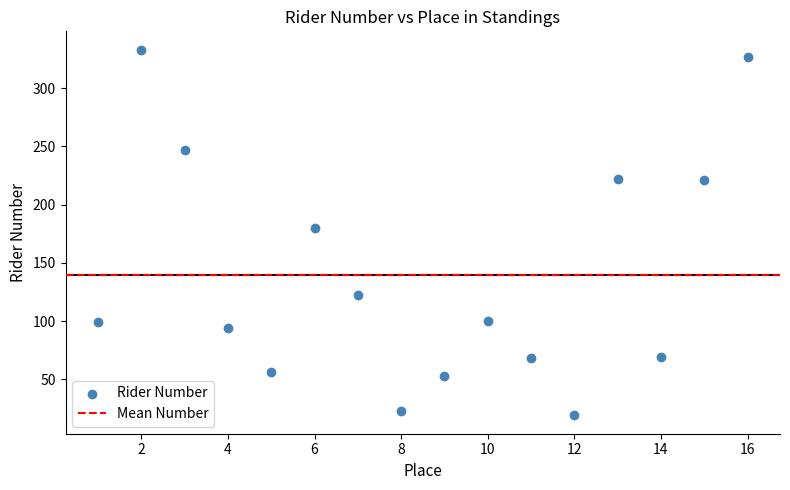

What is the range of Y values (max minus min)?

314